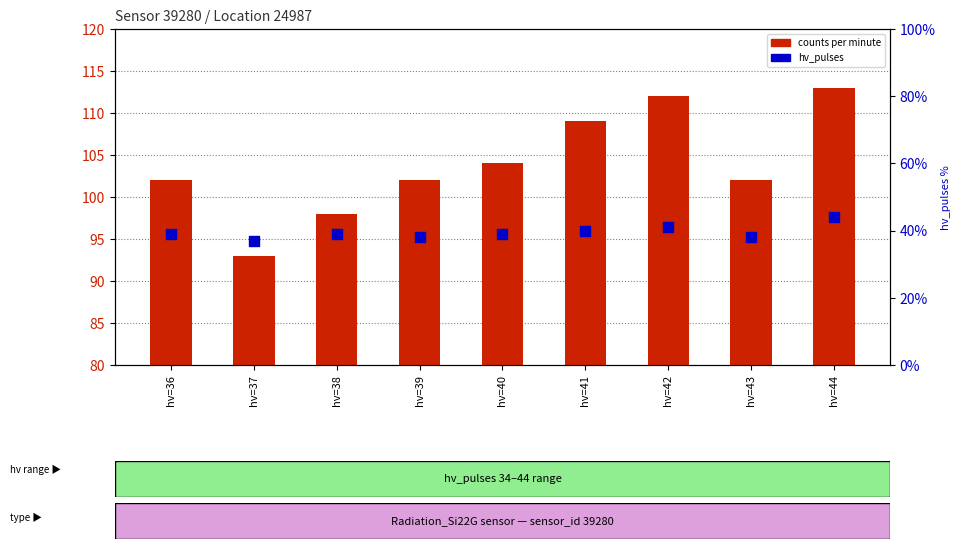

What are all the series names shown in the legend?

counts per minute, hv_pulses %